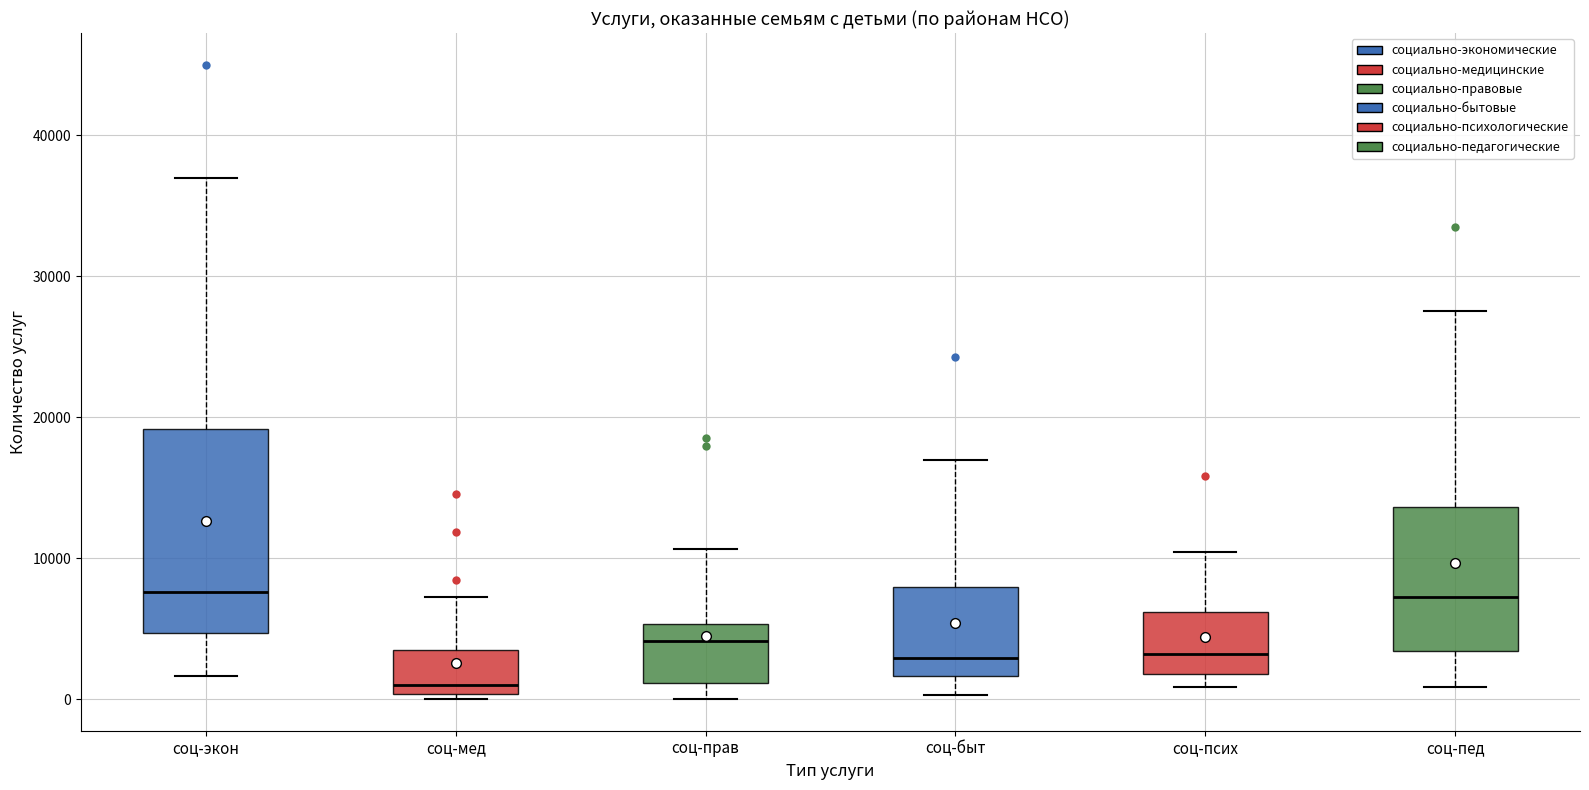

Where is the lower edge of the box for соц-мед on the y-axis? The values are not printed on the chart, so give them approximately, as read against the axis.

0